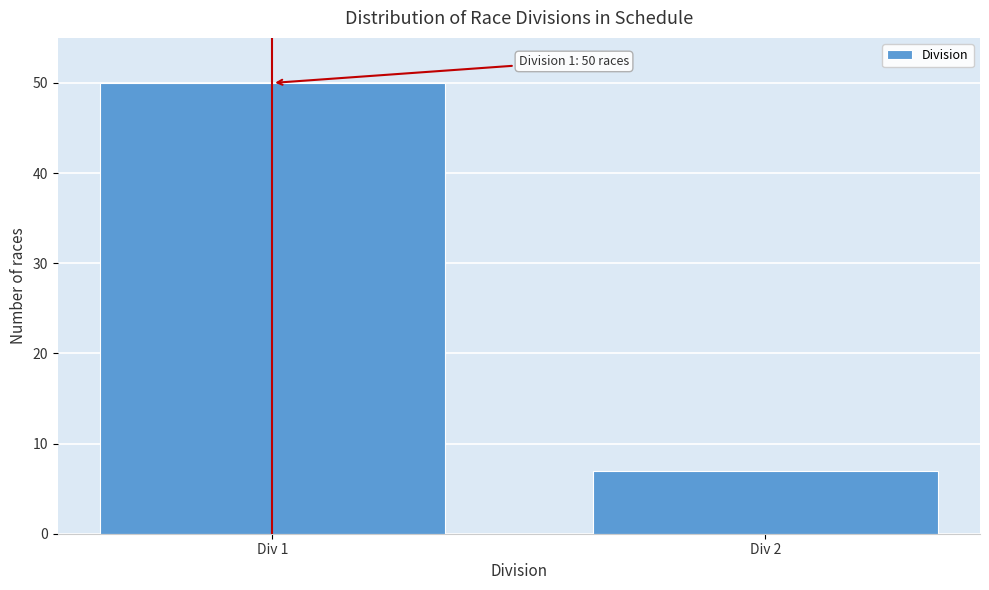

Reading left to right, transcribe all the data shown in this chart.

50	7